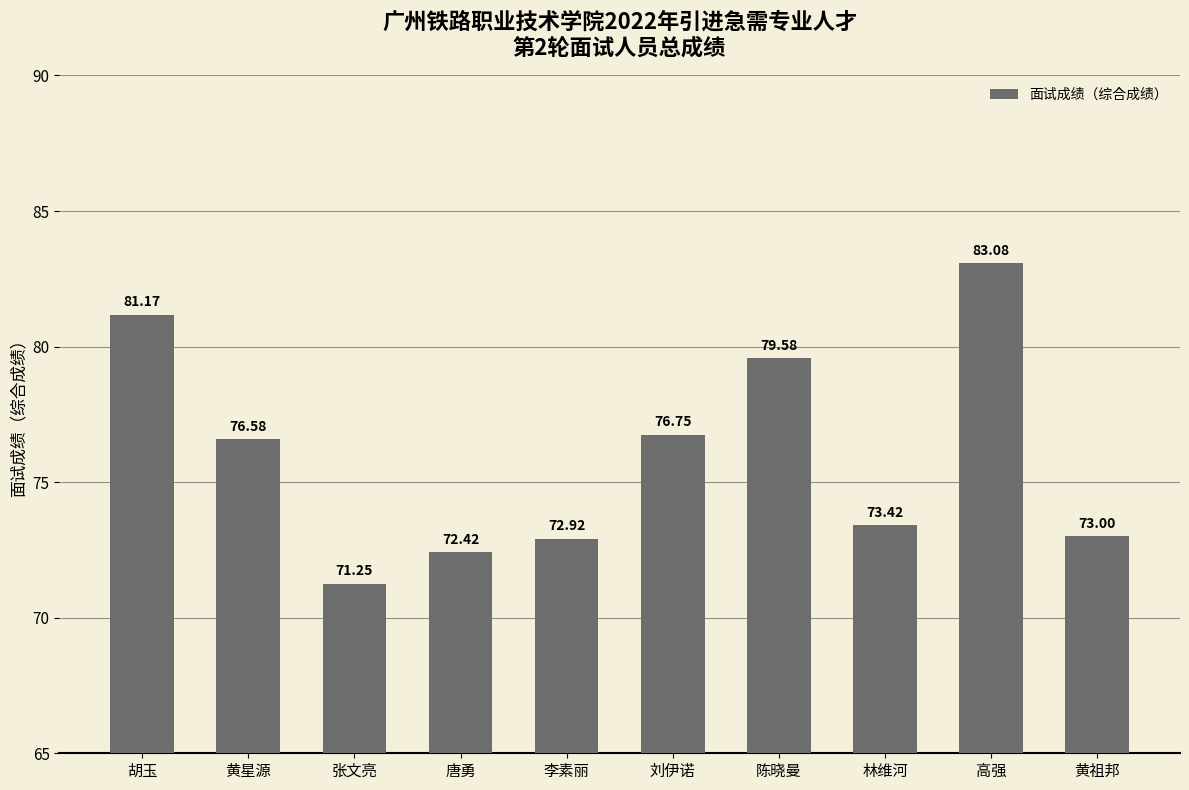

Where is the data nearest to the value 77?

刘伊诺